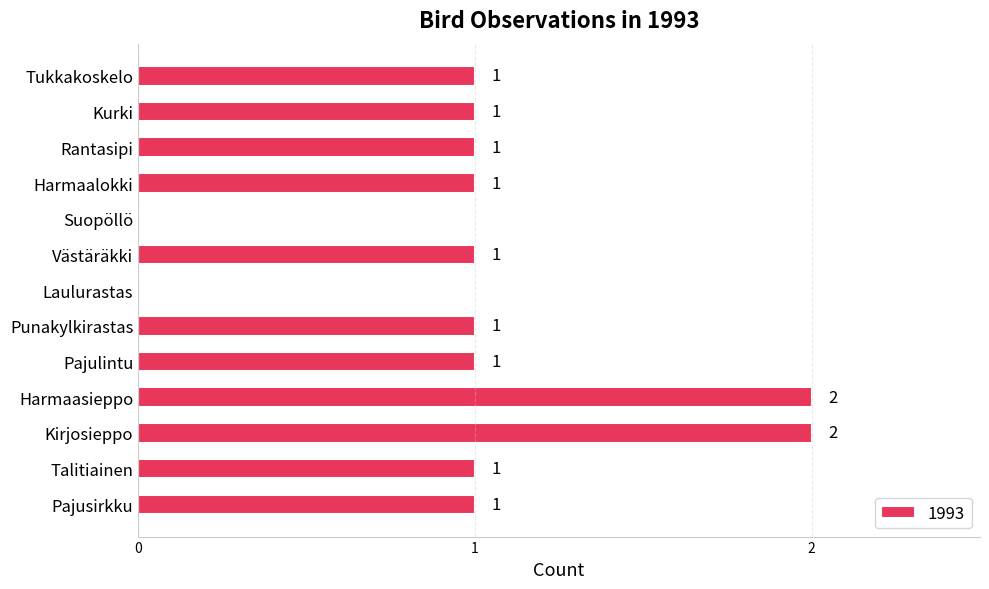

How many values are between 1 and 2?

11